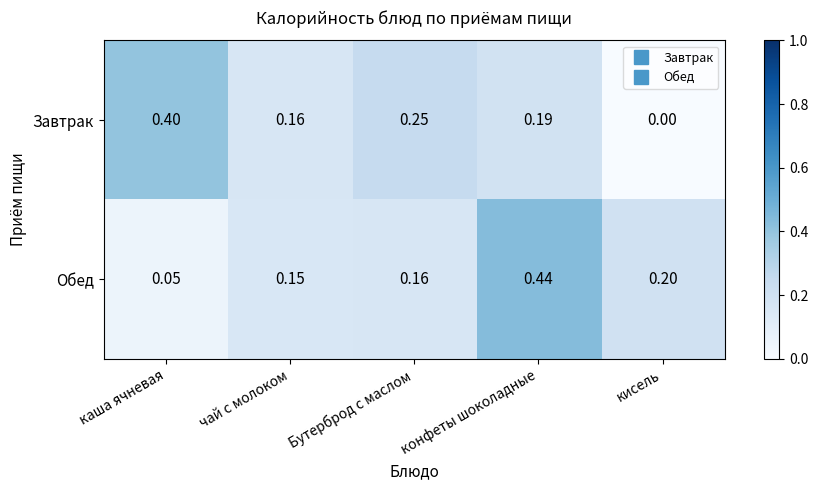

At which label is Обед closest to 0?

каша ячневая